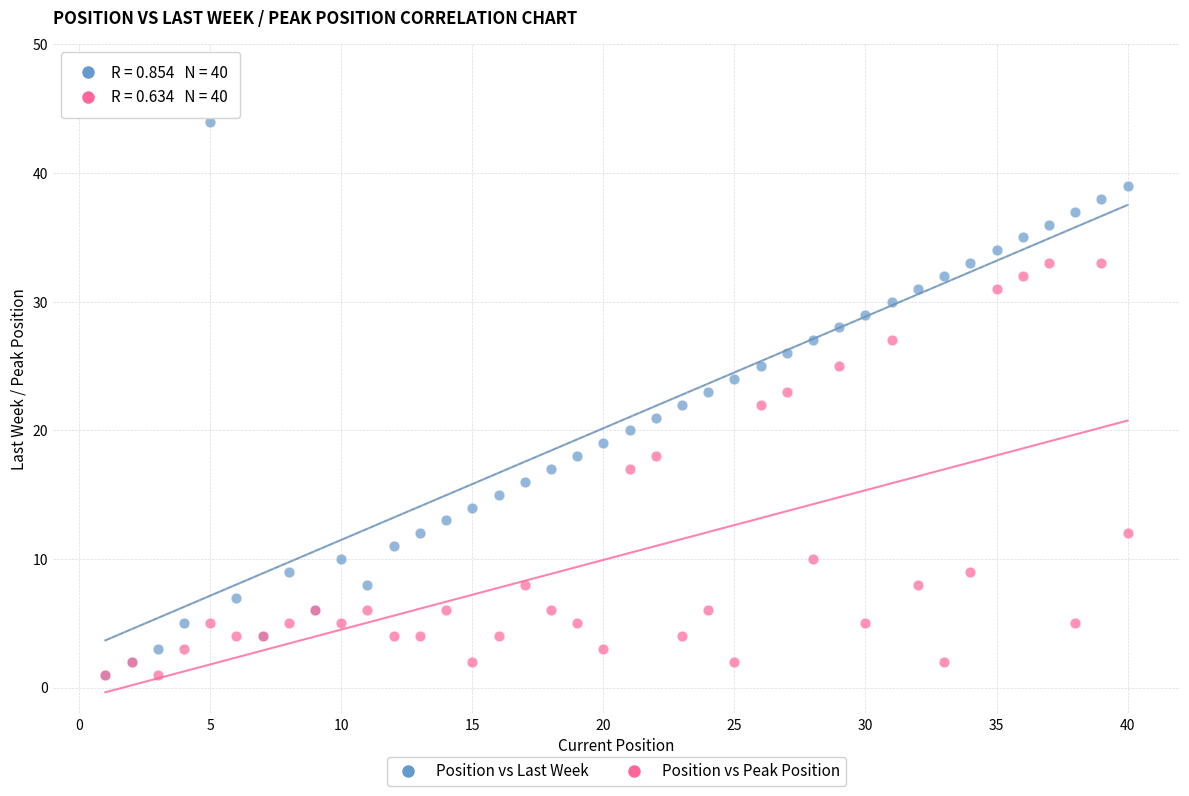

Which series contains the highest Y value?

Position vs Last Week